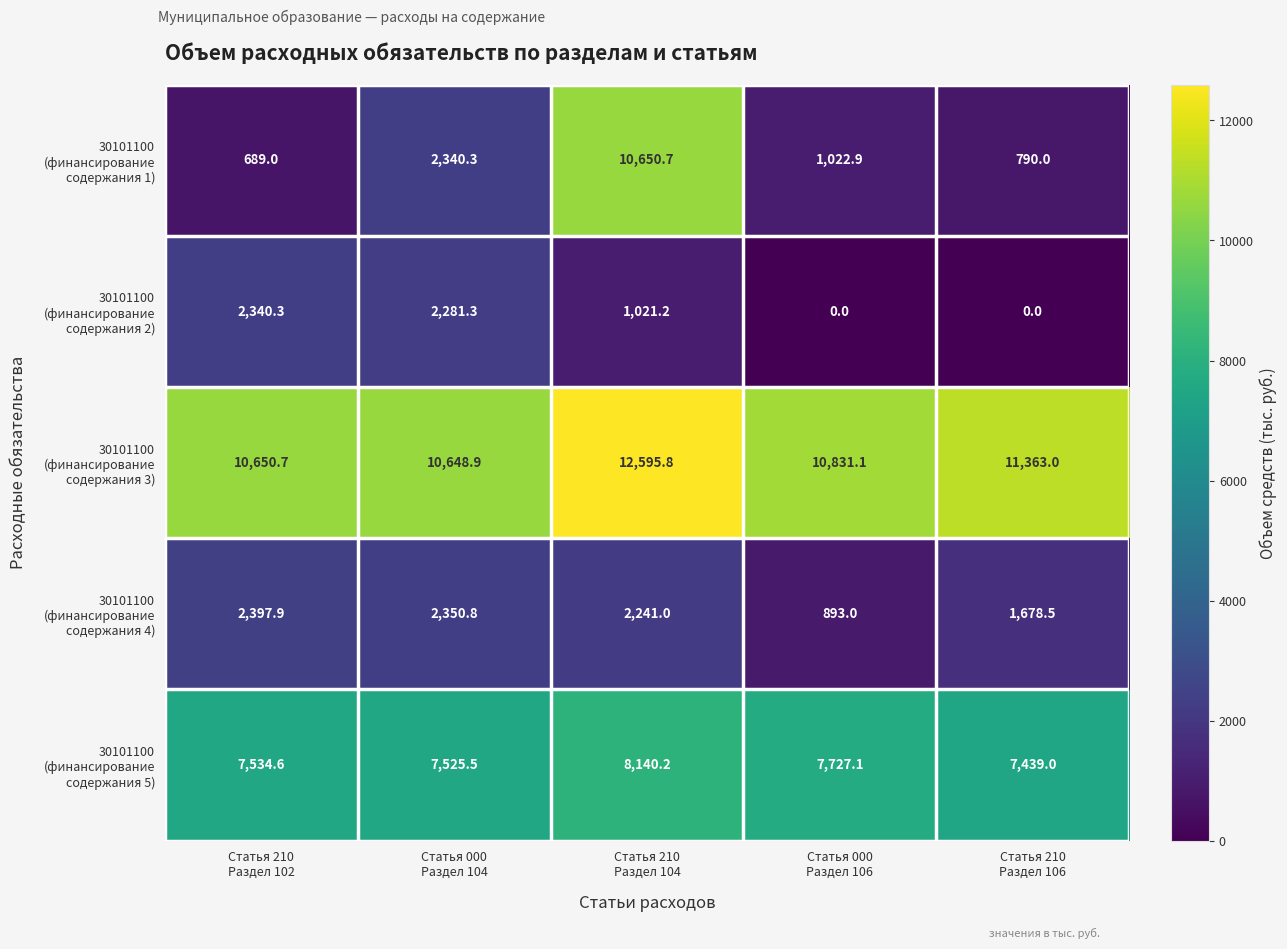

At how many categories does at least one series exceed 2771?

5